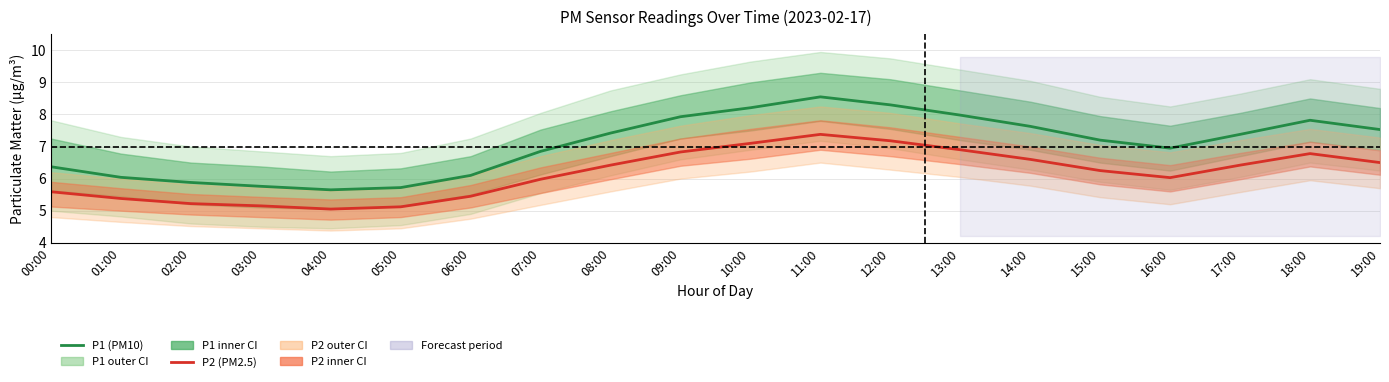

What is the difference between the second highest and second lowest values in the P1 (PM10) series?

2.6